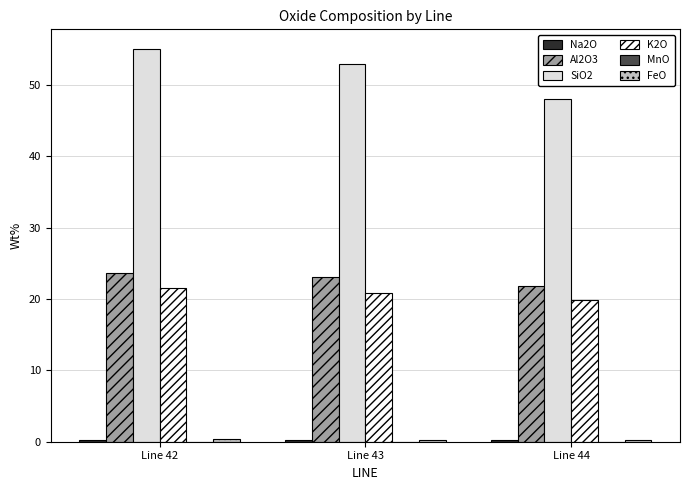

The Al2O3 series shows 32.2 at Line 43. True or false?

False